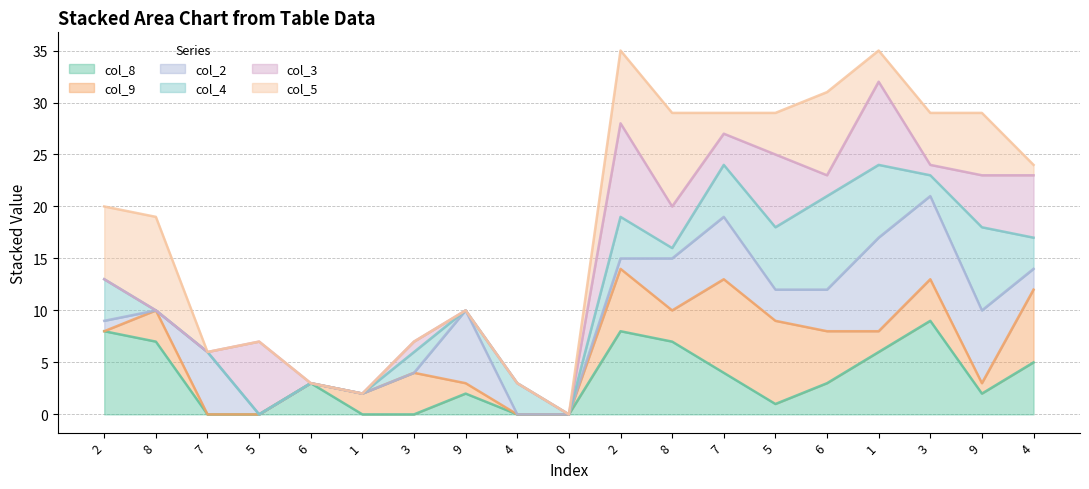

Reading right to left, transcribe all the data shown in this chart.

col_8_line: 5	2	9	6	3	1	4	7	8	0	0	2	0	0	3	0	0	7	8
col_9_line: 12	3	13	8	8	9	13	10	14	0	0	3	4	2	3	0	0	10	8
col_2_line: 14	10	21	17	12	12	19	15	15	0	0	10	4	2	3	0	6	10	9
col_4_line: 17	18	23	24	21	18	24	16	19	0	3	10	6	2	3	0	6	10	13
col_3_line: 23	23	24	32	23	25	27	20	28	0	3	10	7	2	3	7	6	10	13
col_5_line: 24	29	29	35	31	29	29	29	35	0	3	10	7	2	3	7	6	19	20